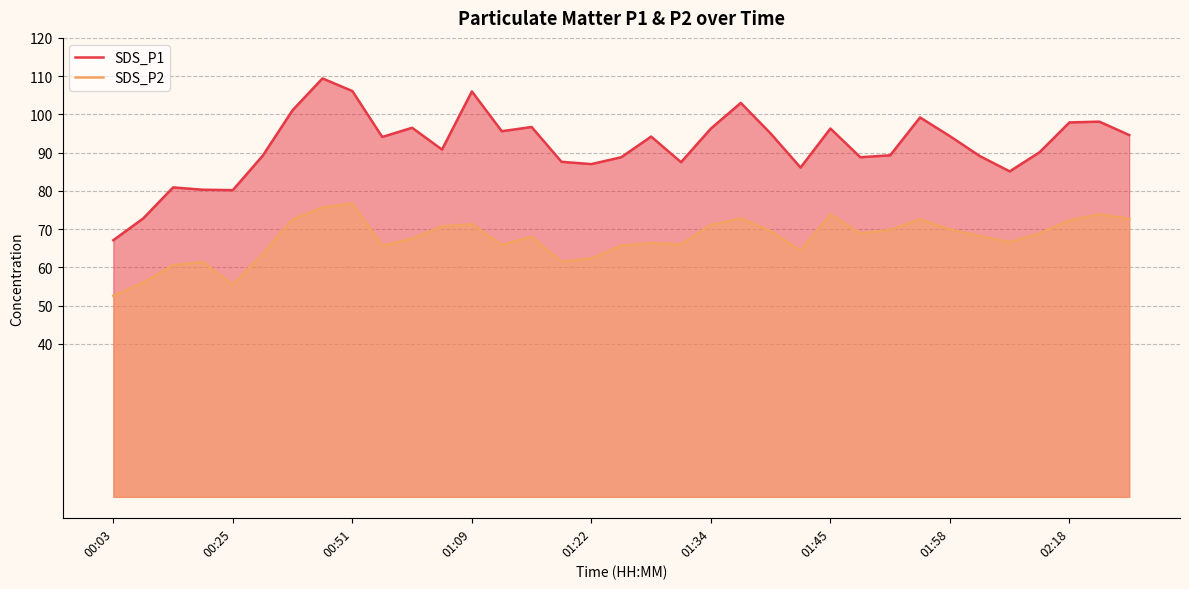

Does the chart have visible grid lines?

Yes